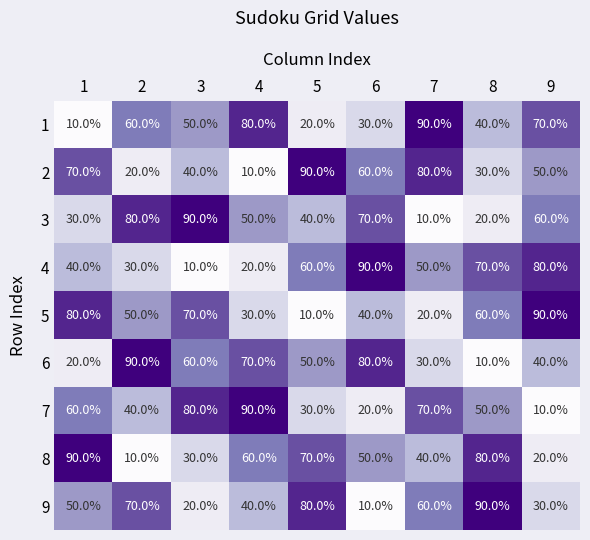

What is the difference between the second highest and minimum values in the 1 series?

70